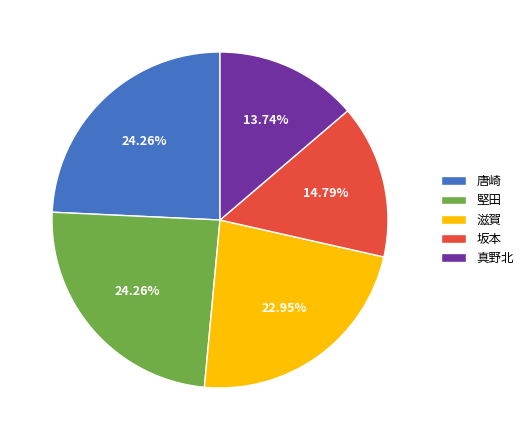

Is 坂本 the majority of the pie?

No